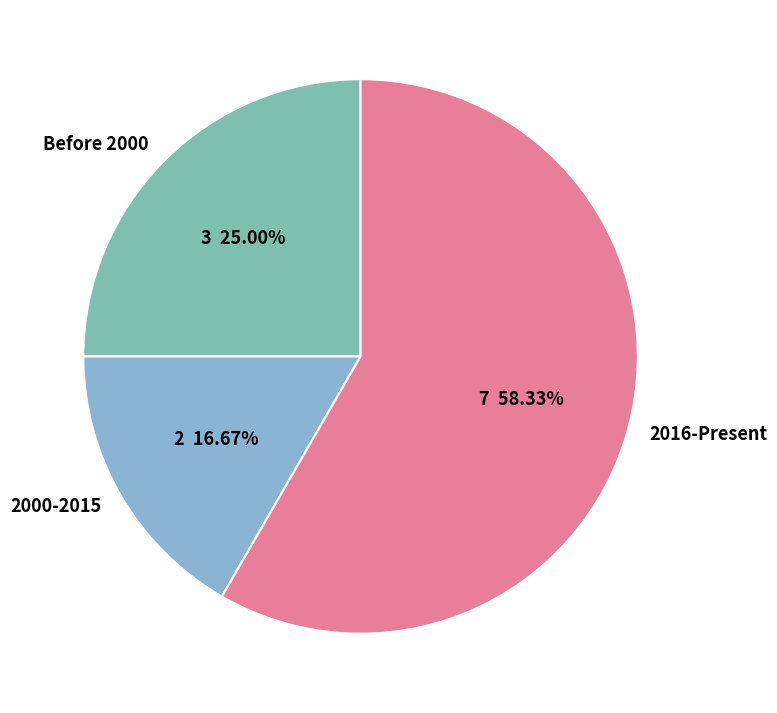

Is the sum of 2000-2015 and 2016-Present greater than half?

Yes